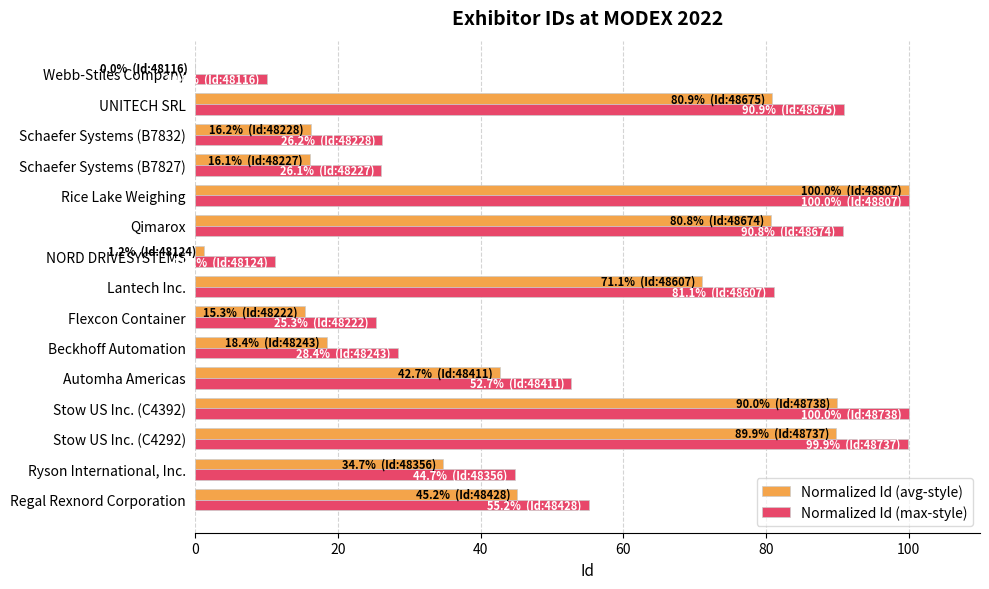

What are all the series names shown in the legend?

Normalized Id (avg-style), Normalized Id (max-style)